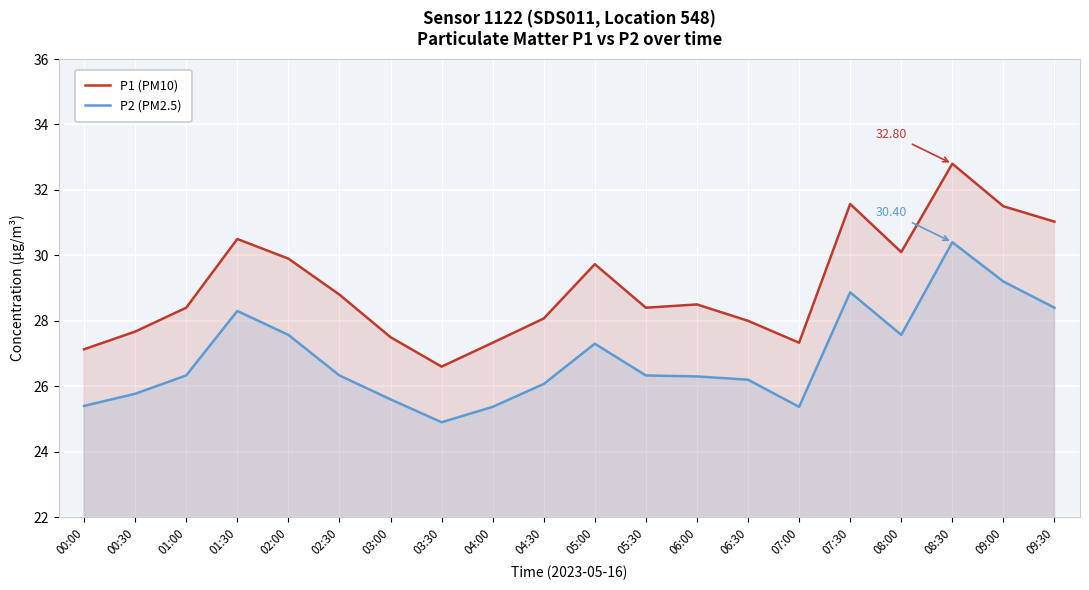

True or false: P1 (PM10) has a value of 54.2 at 07:30.

False